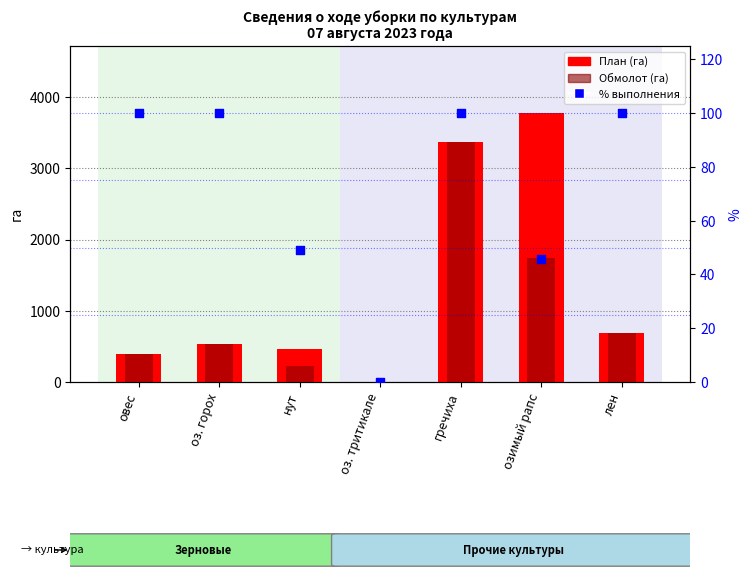

Which series has the largest Y range (max minus min)?

План (га)